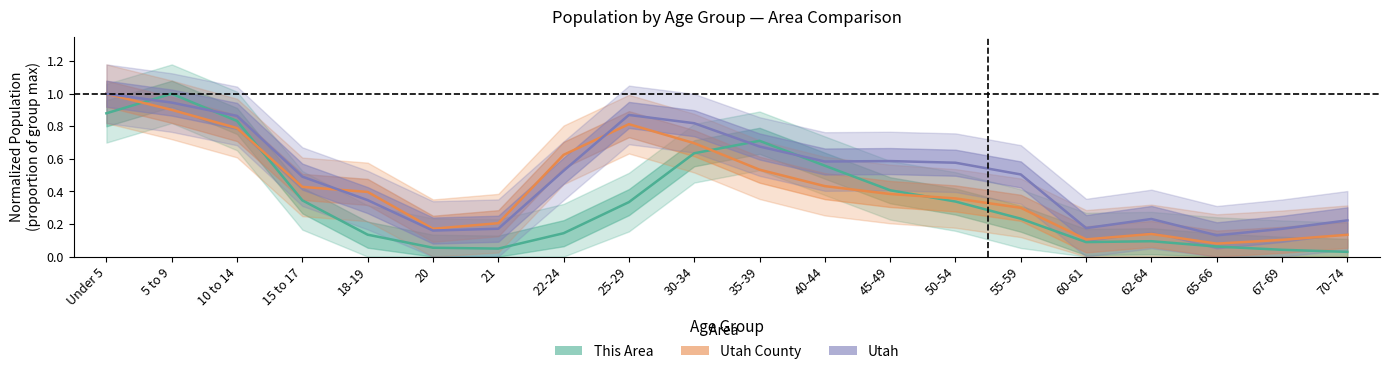

Which series changed the most between 5 to 9 and 15 to 17?

This Area